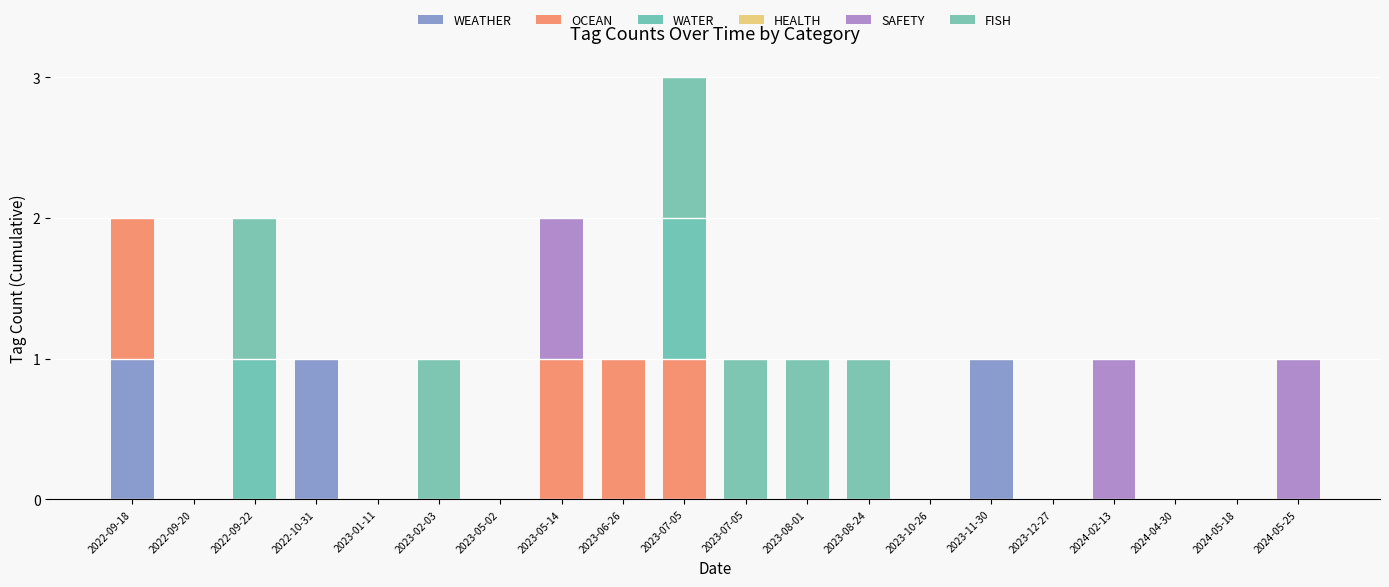

Which series has the largest total across all categories?

FISH